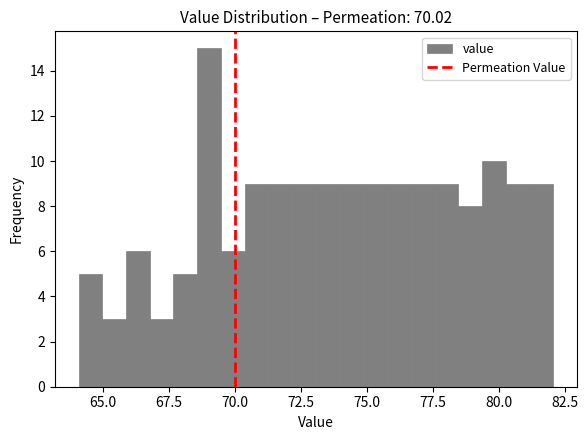

Around what value on the x-axis is the tallest bar? Give the approximate position of its centre, as read against the axis.

69.0